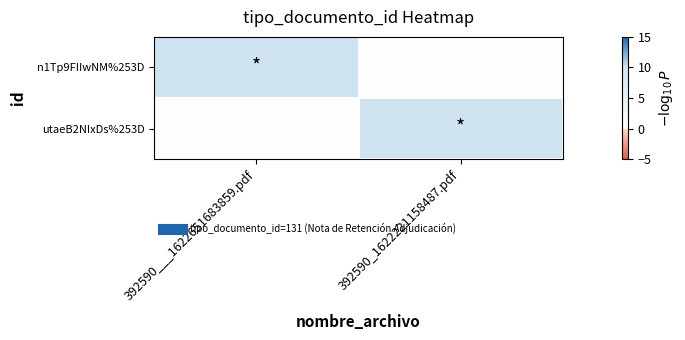

At which category does the chart reach its minimum across all series?

392590_1622221158487.pdf